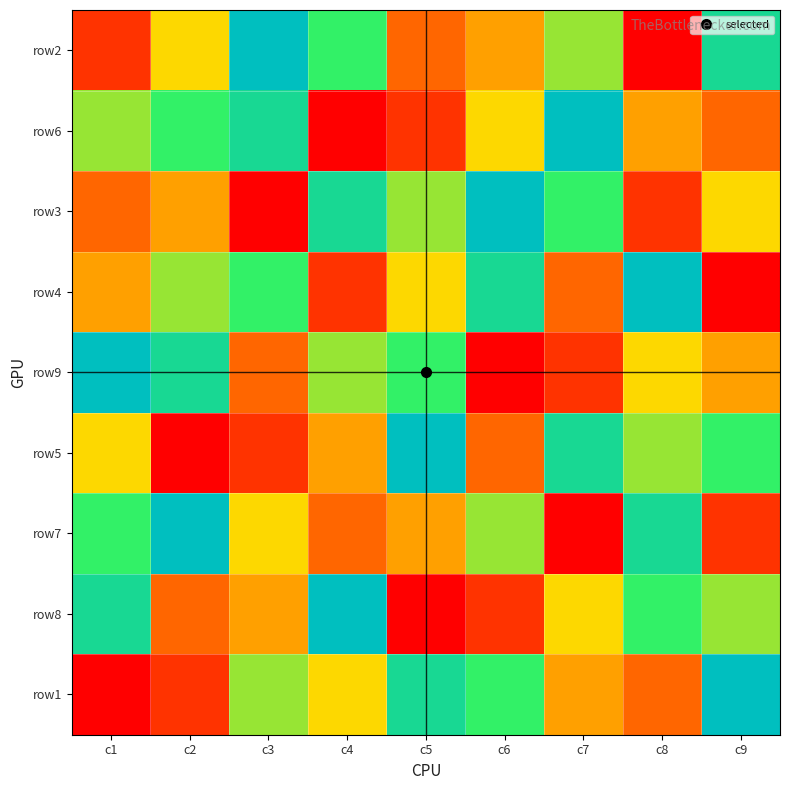

At which category is the sum across all series the highest?

c1